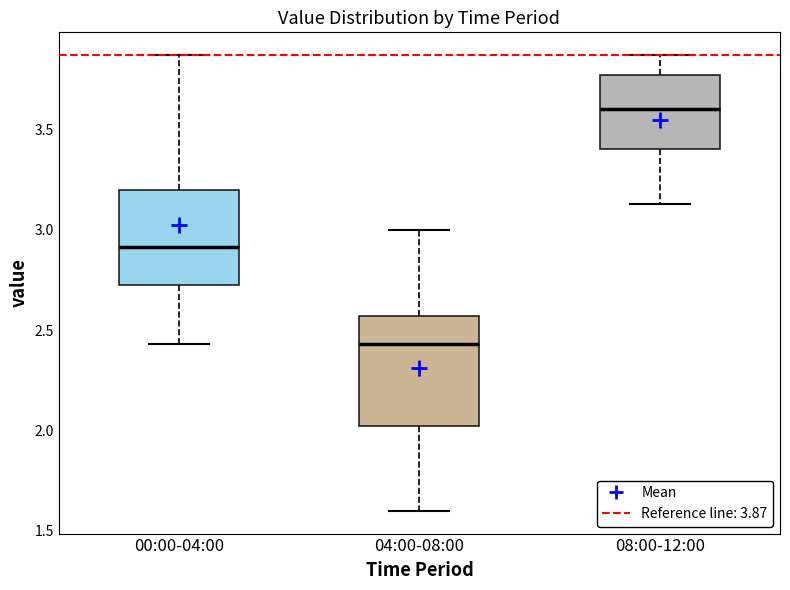

Reading left to right, read every box against the y-axis: the position of its median line, the range the box covers, and the ends of its whiskers. The values are not printed on the chart, so give them approximately, as read against the axis.

00:00-04:00: median 2.90, box 2.70 to 3.20, whiskers 2.45 to 3.85
04:00-08:00: median 2.45, box 2.00 to 2.55, whiskers 1.60 to 3.00
08:00-12:00: median 3.60, box 3.40 to 3.75, whiskers 3.15 to 3.85